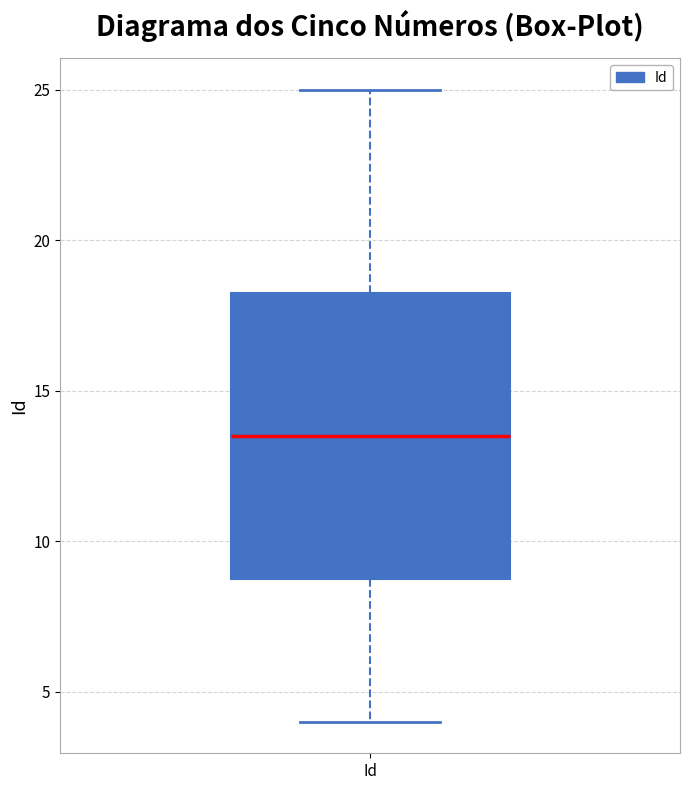

Transcribe this box plot: give where the median line is, the range the box spans, and where the two whiskers end, as read against the y-axis. The values are not printed on the chart, so give them approximately, as read against the axis.

median 13.5, box 9.0 to 18.5, whiskers 4.0 to 25.0